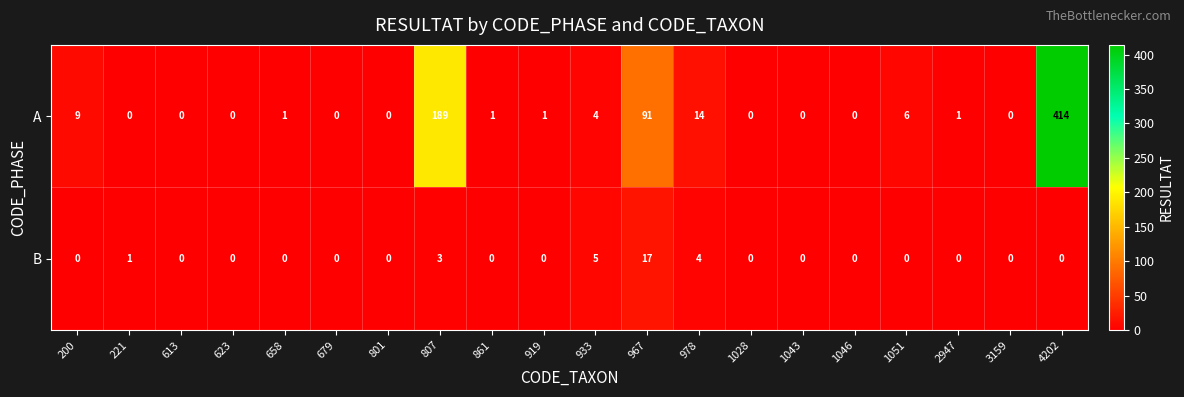

Which series has the largest range (max minus min)?

A